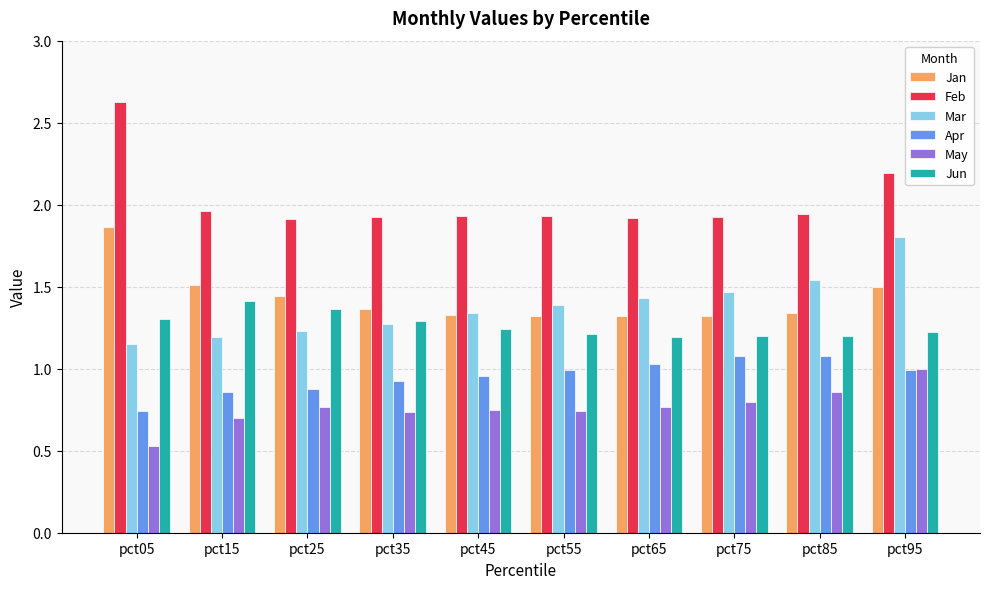

How many Jan values are between 1 and 2?

10